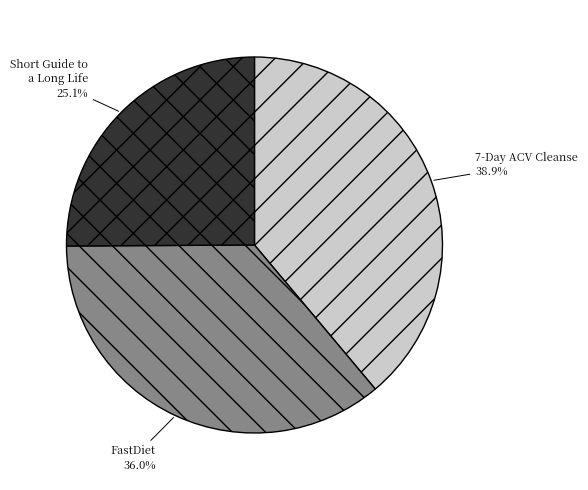

Is there any slice that represents more than half of the pie?

No